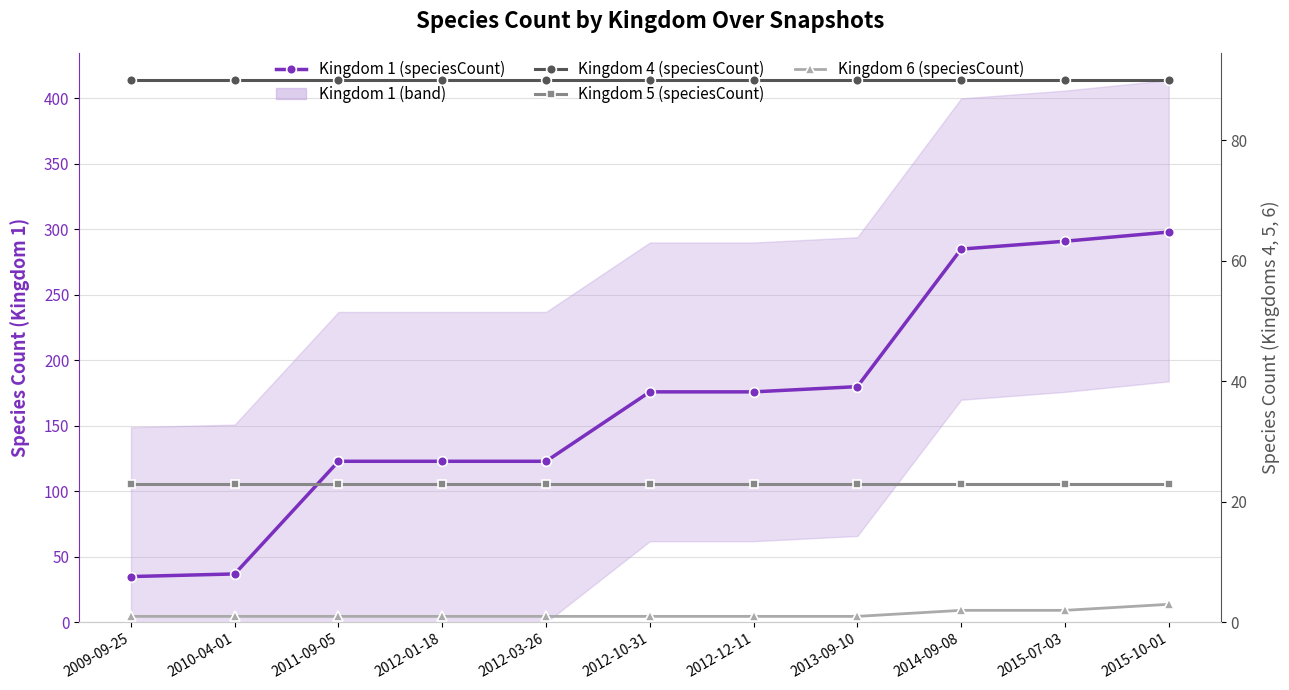

Reading left to right, transcribe all the data shown in this chart.

Kingdom 1 (speciesCount): 35	37	123	123	123	176	176	180	285	291	298
Kingdom 4 (speciesCount): 90	90	90	90	90	90	90	90	90	90	90
Kingdom 5 (speciesCount): 23	23	23	23	23	23	23	23	23	23	23
Kingdom 6 (speciesCount): 1	1	1	1	1	1	1	1	2	2	3